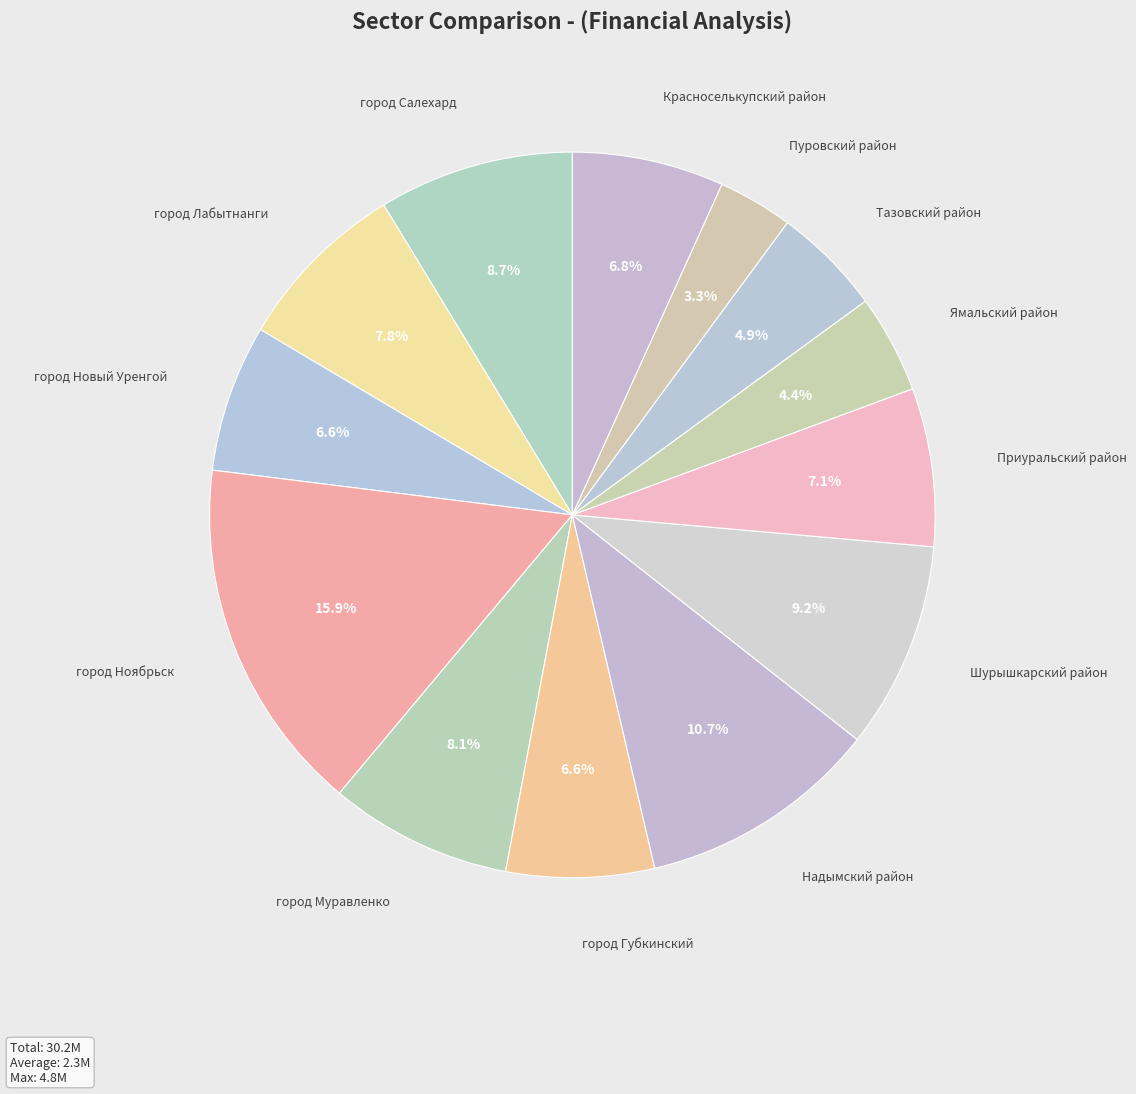

To the nearest percent, what is the difference between the Приуральский район and город Салехард slice percentages?

2%